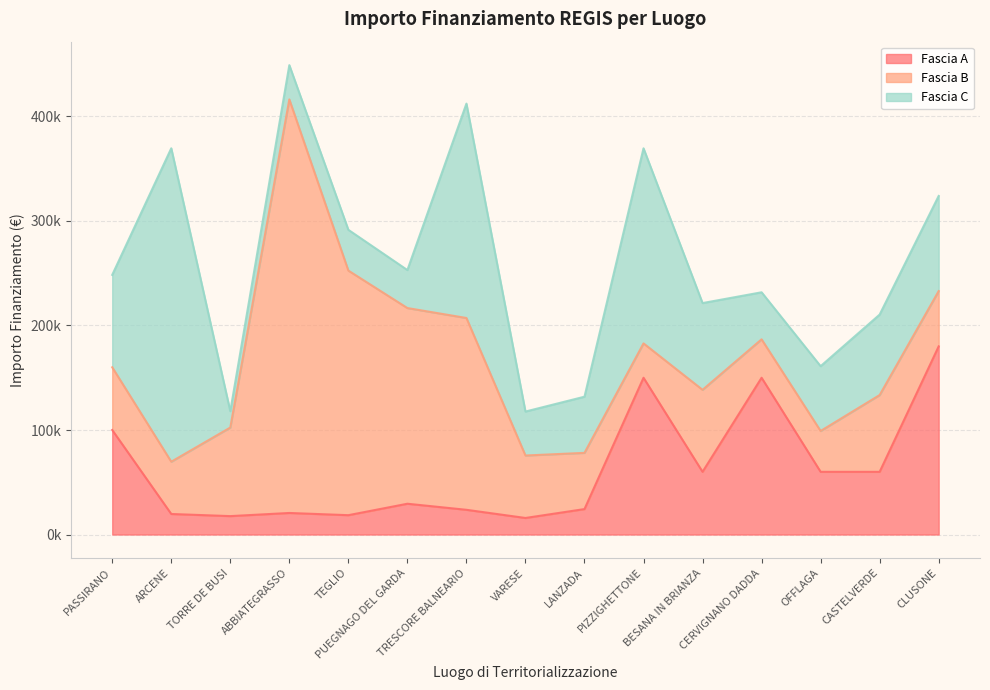

Where does the Fascia C series first go above 62000?

PASSIRANO